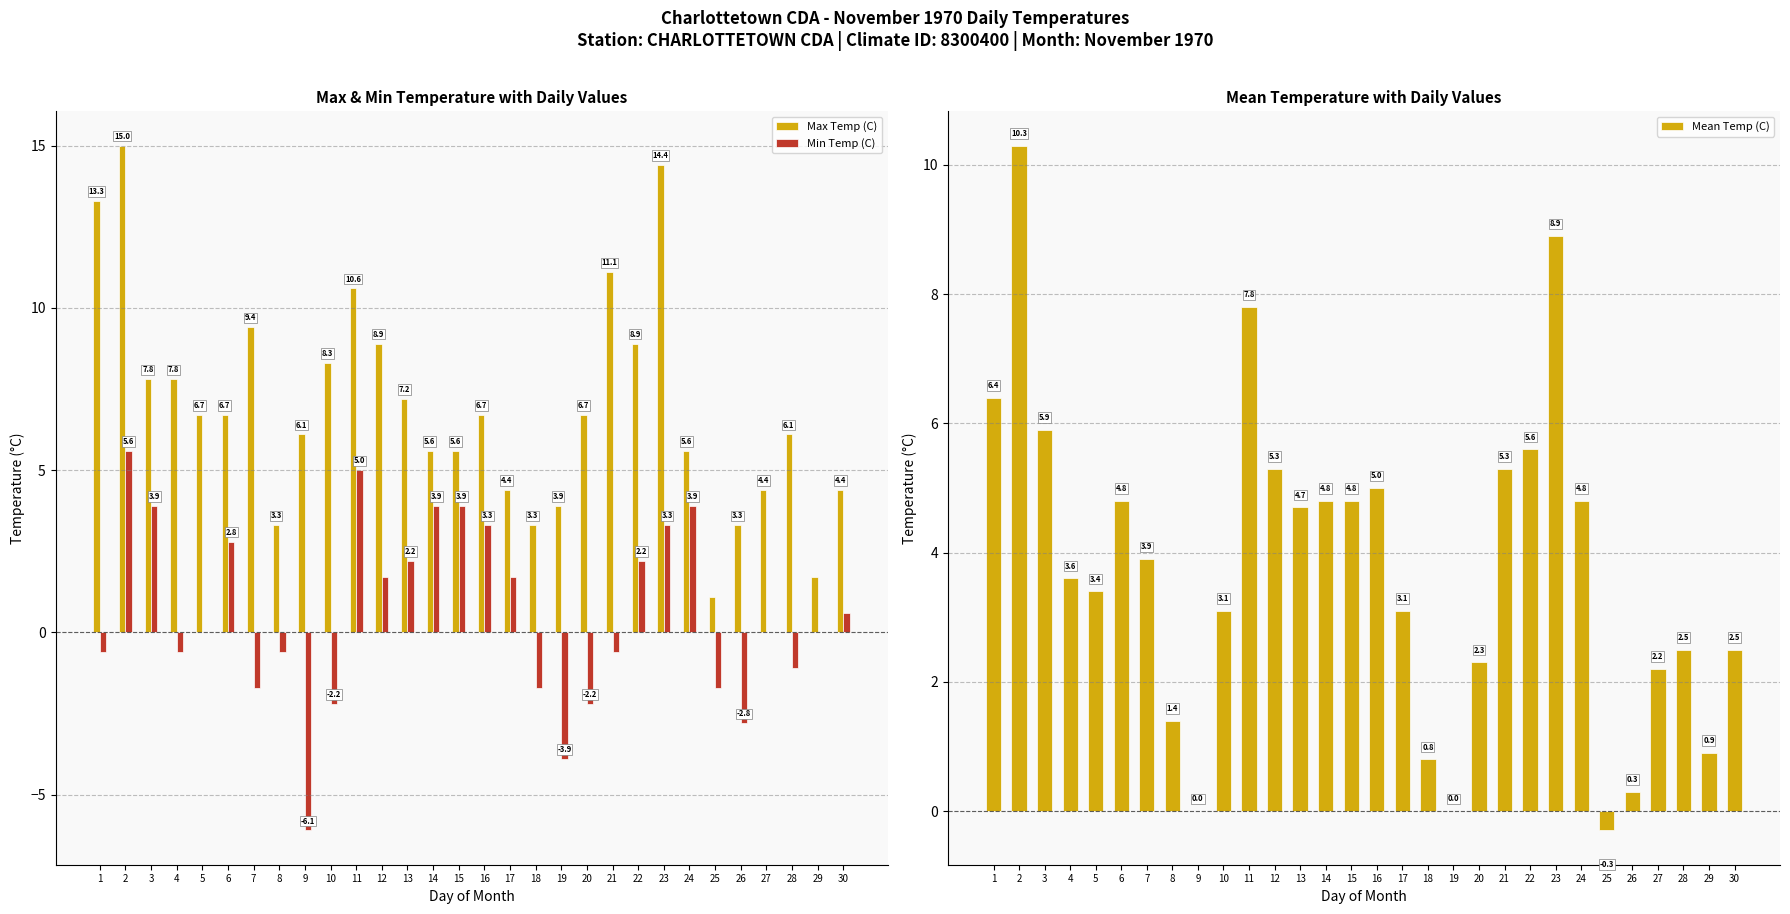

List the series in order of their peak value, highest first.

Max Temp (C), Mean Temp (C), Min Temp (C)